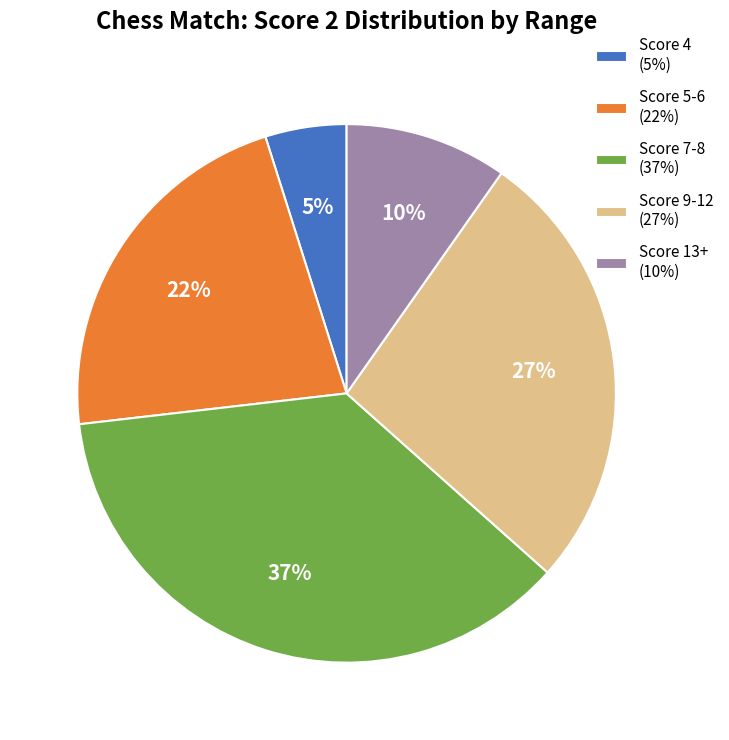

Which has a higher value, Score 9-12 (27%) or Score 4 (5%)?

Score 9-12 (27%)